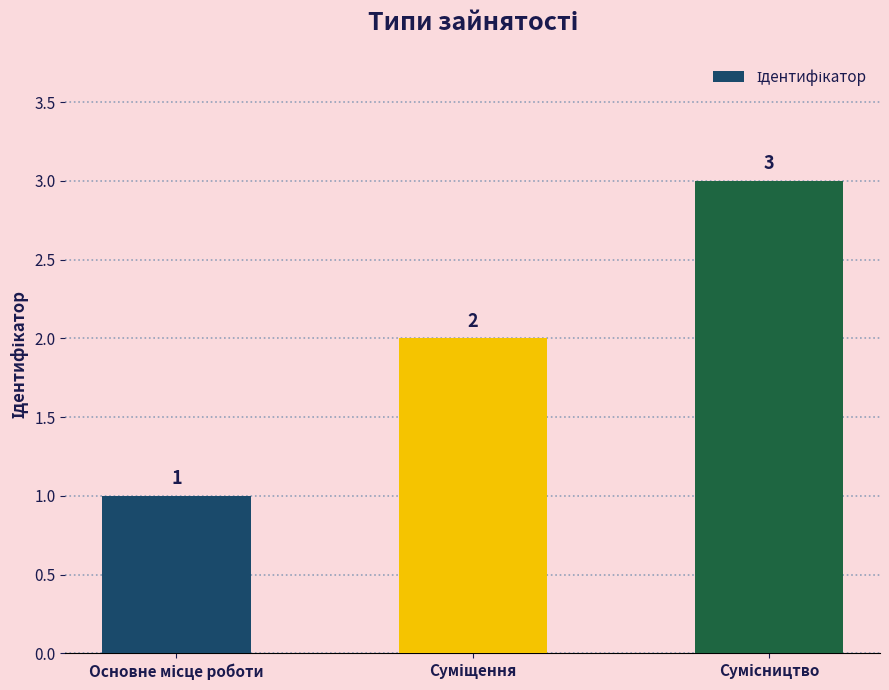

Reading left to right, extract all data points from this chart.

1	2	3